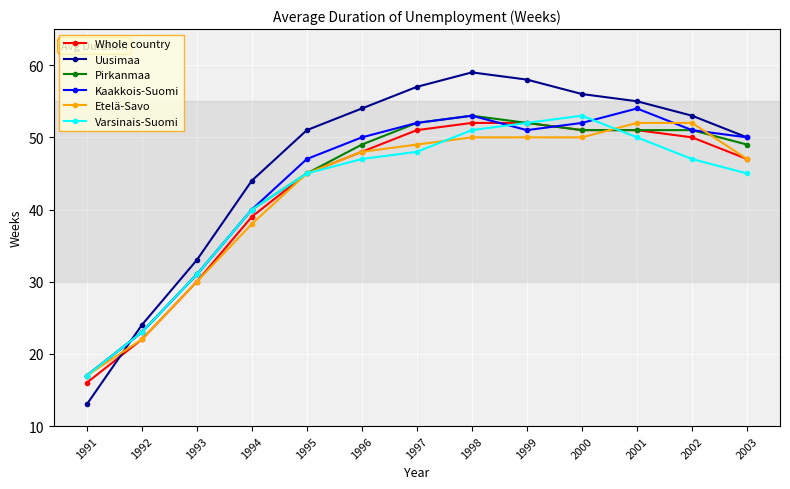

True or false: Whole country has more than 2 interior local peaks.

False